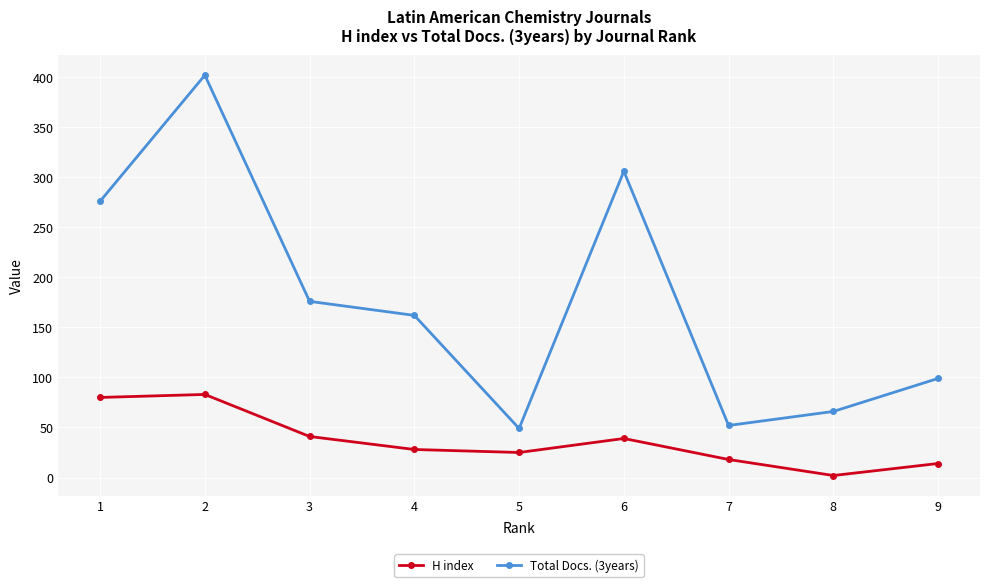

At which category is the sum across all series the highest?

2